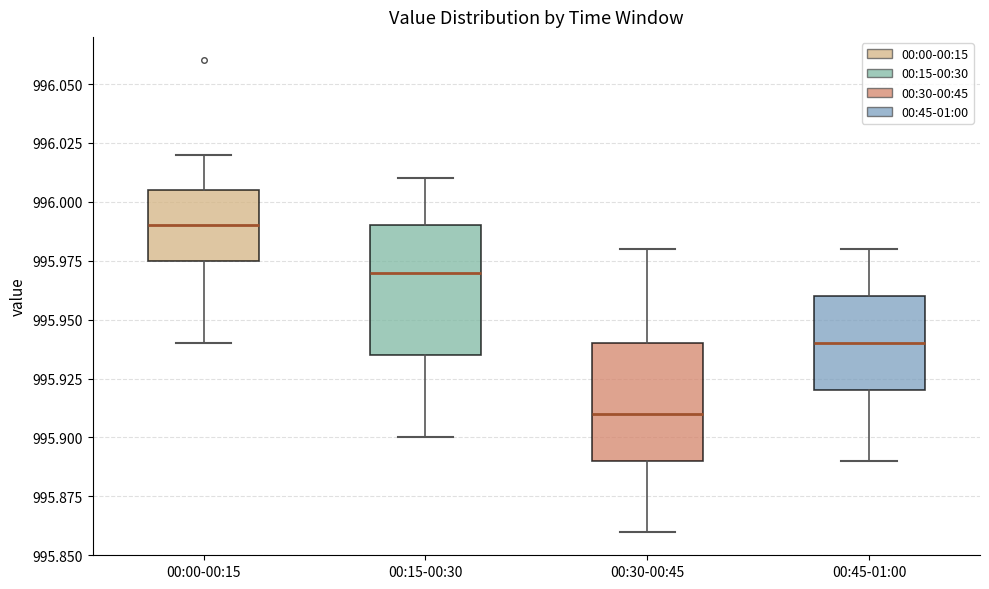

Where is the upper edge of the box for 00:30-00:45 on the y-axis? The values are not printed on the chart, so give them approximately, as read against the axis.

995.940